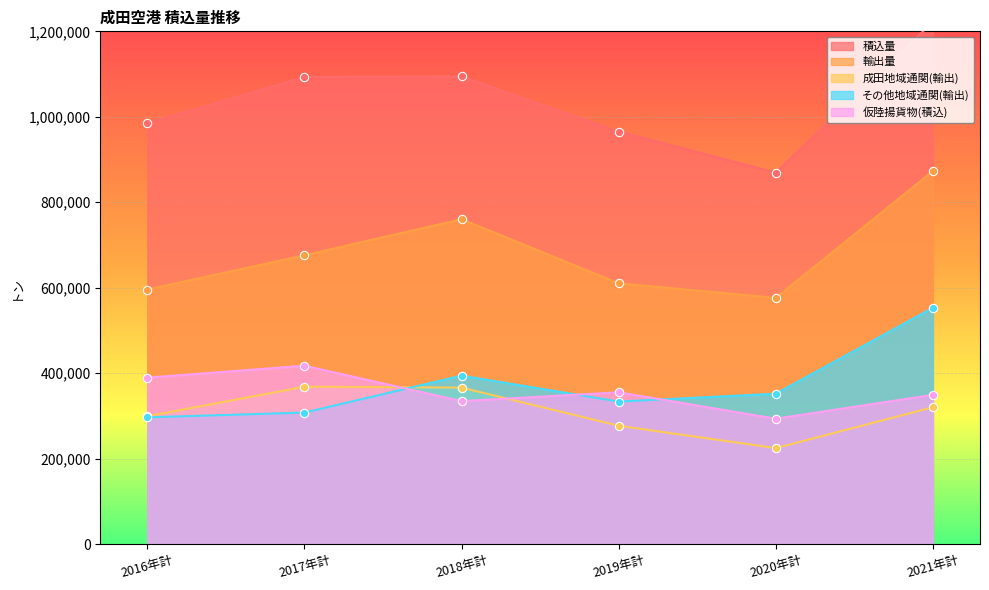

At 2016年計, list the series in order from largest to smallest.

積込量, 輸出量, 仮陸揚貨物(積込), 成田地域通関(輸出), その他地域通関(輸出)